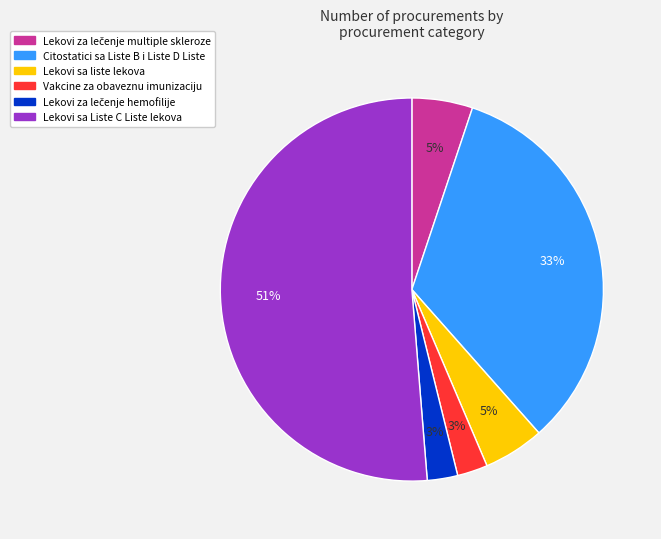

Count the number of slices in the pie.

6